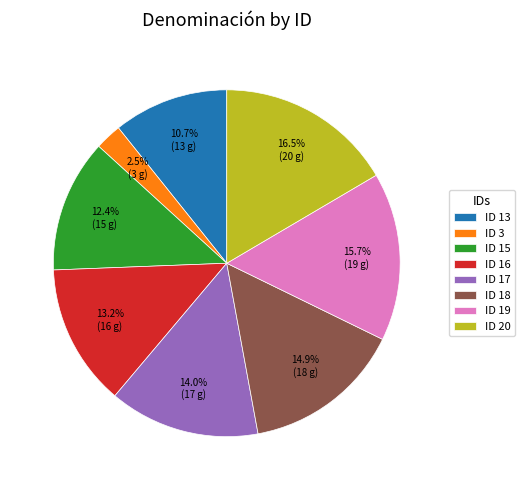

How many slices are in this pie chart?

8